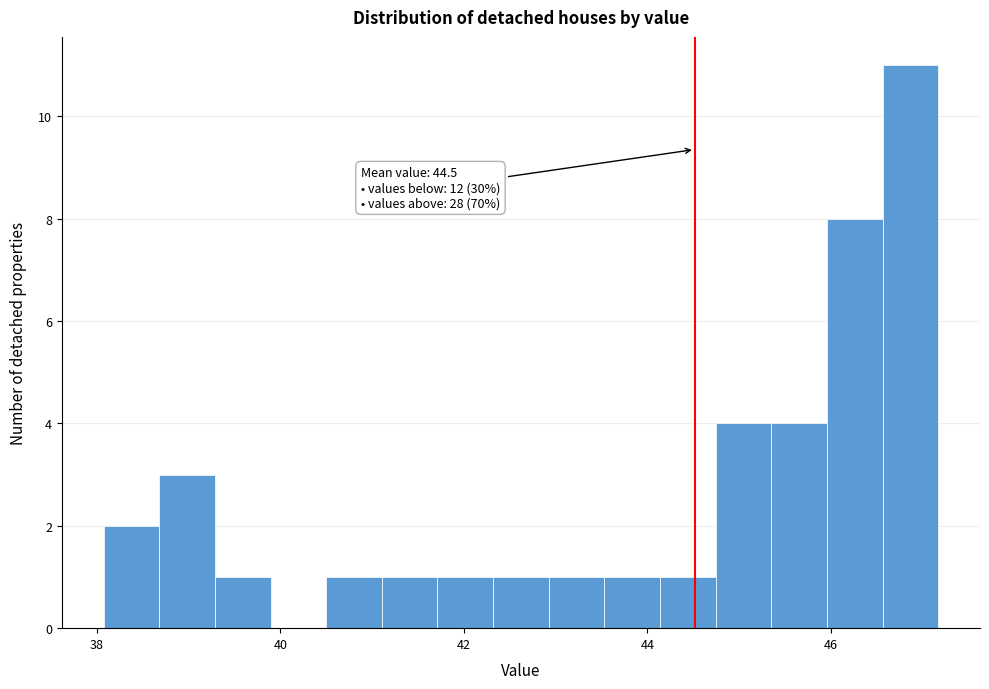

Read against the x-axis, roughly where is the centre of the tallest bar?

46.8